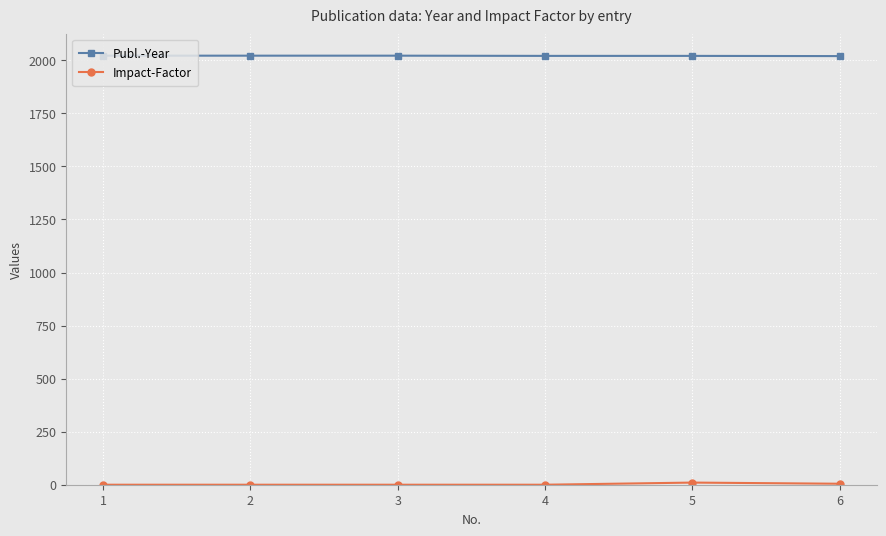

What is the sum of all Publ.-Year values?

12128.0